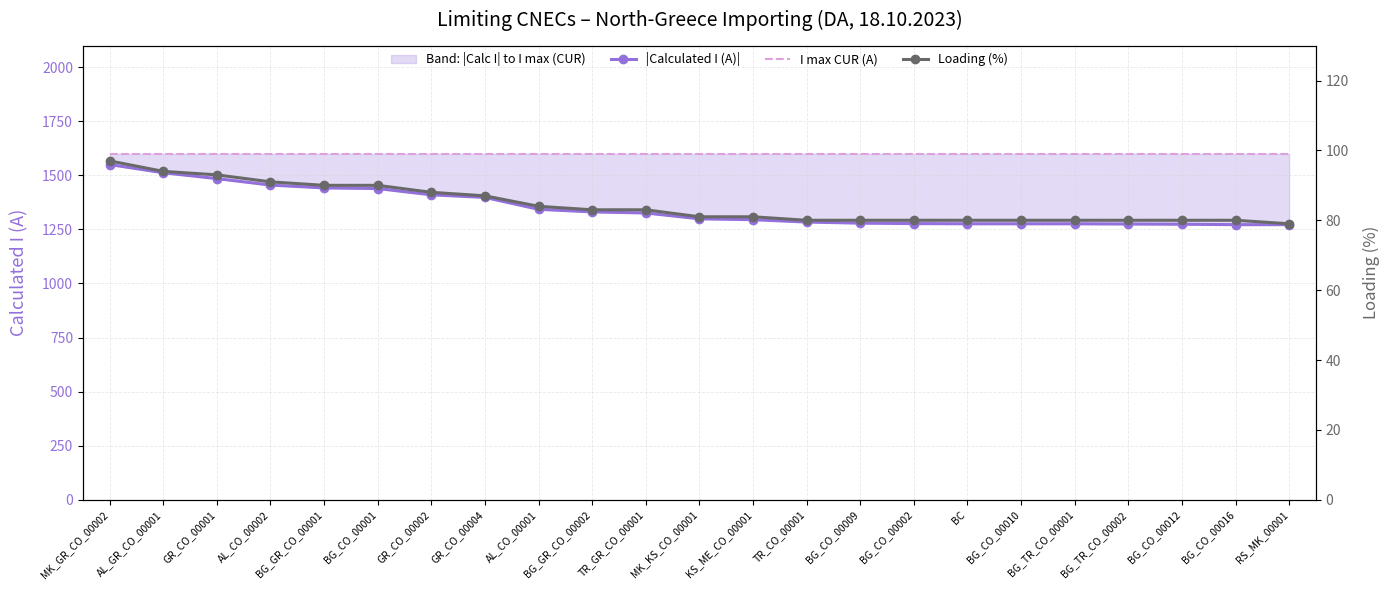

What is the sum of all Loading (%) values?

1941